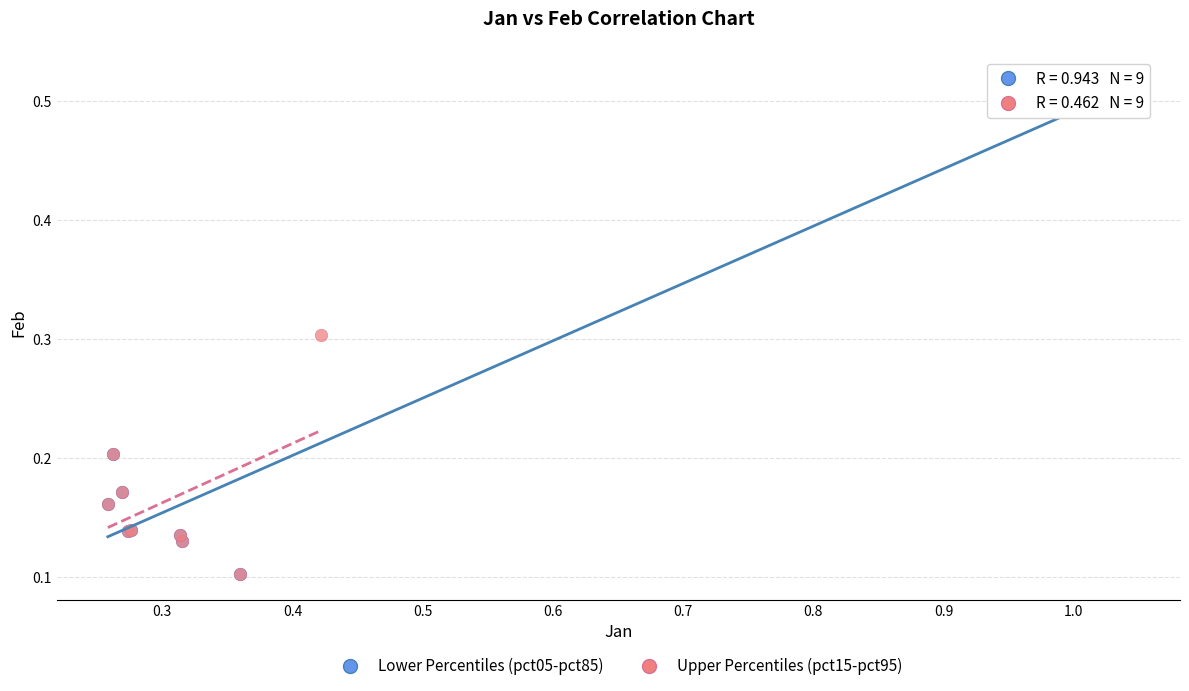

Which series has the largest Y range (max minus min)?

Lower Percentiles (pct05-pct85)